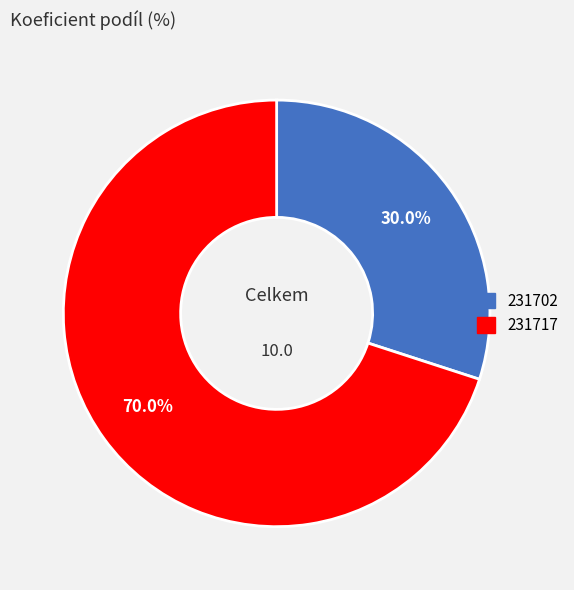

Rank the categories by value from highest to lowest.

231717, 231702